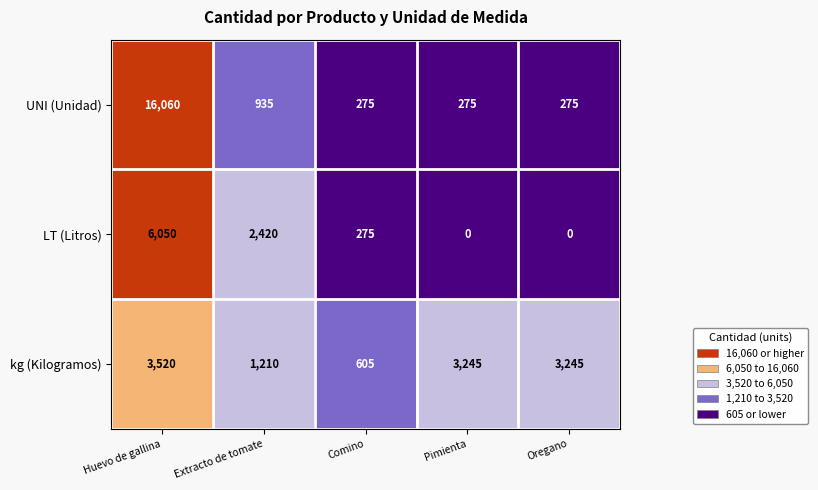

List the series in order of their peak value, highest first.

UNI (Unidad), LT (Litros), kg (Kilogramos)